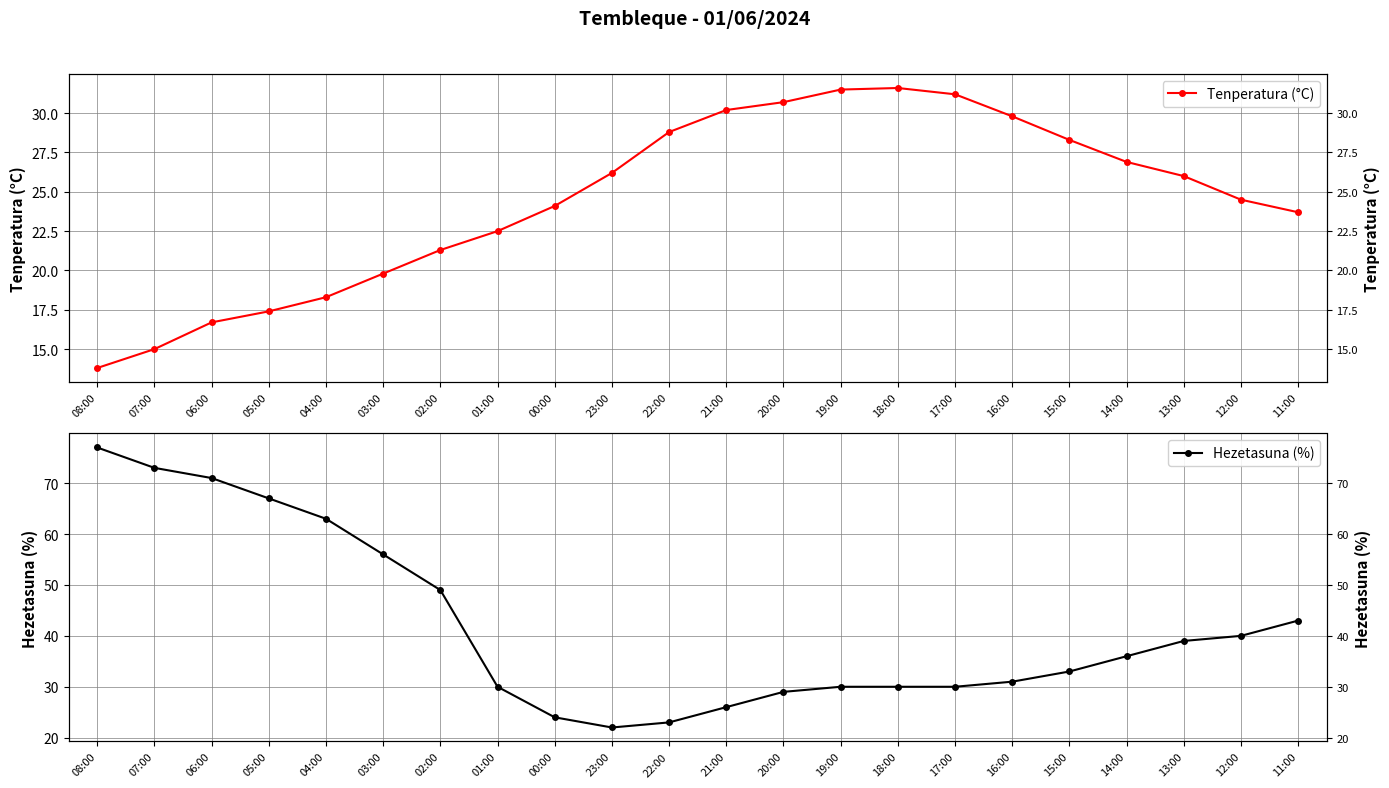

Is it true that Tenperatura (°C) equals 30.5 at 04:00?

False